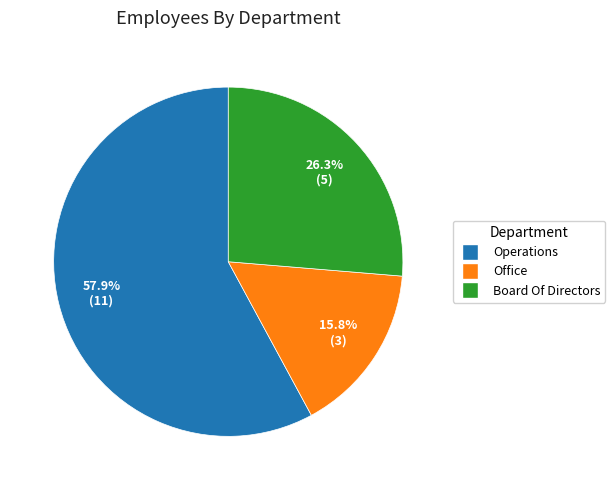

Count the number of slices in the pie.

3